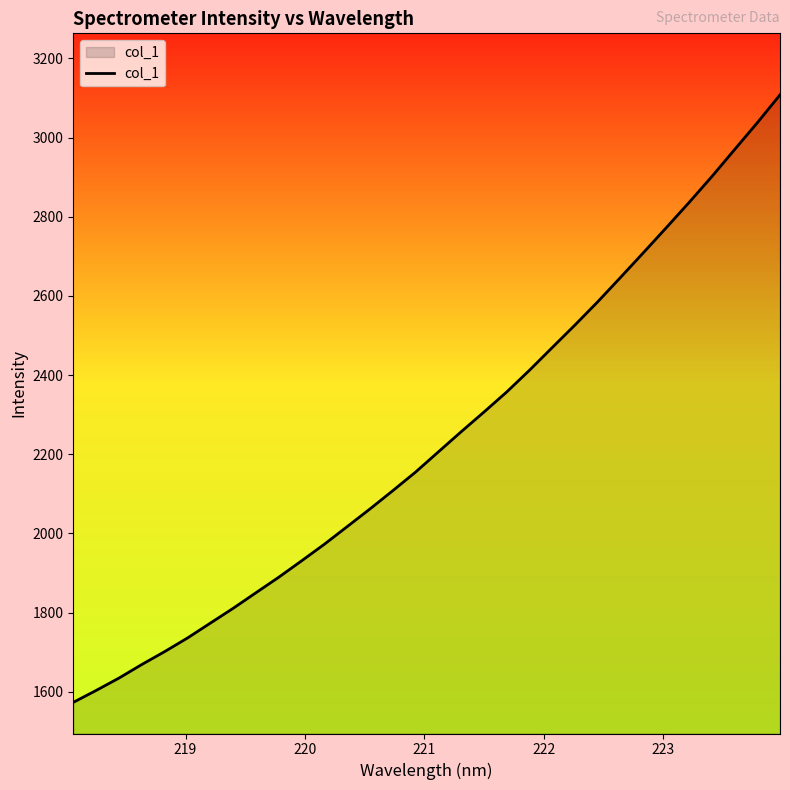

What is the difference between the maximum and minimum values?

1534.7